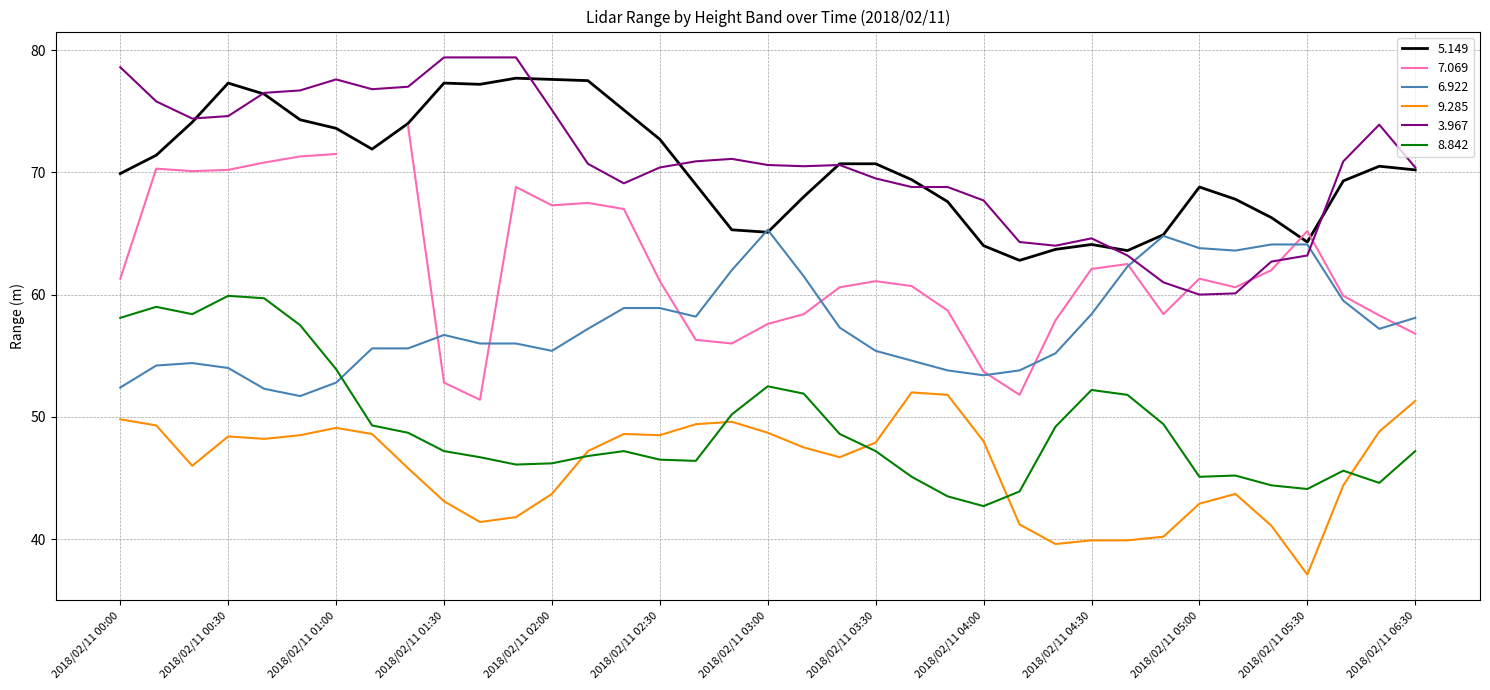

Which series has the largest total across all categories?

3.967